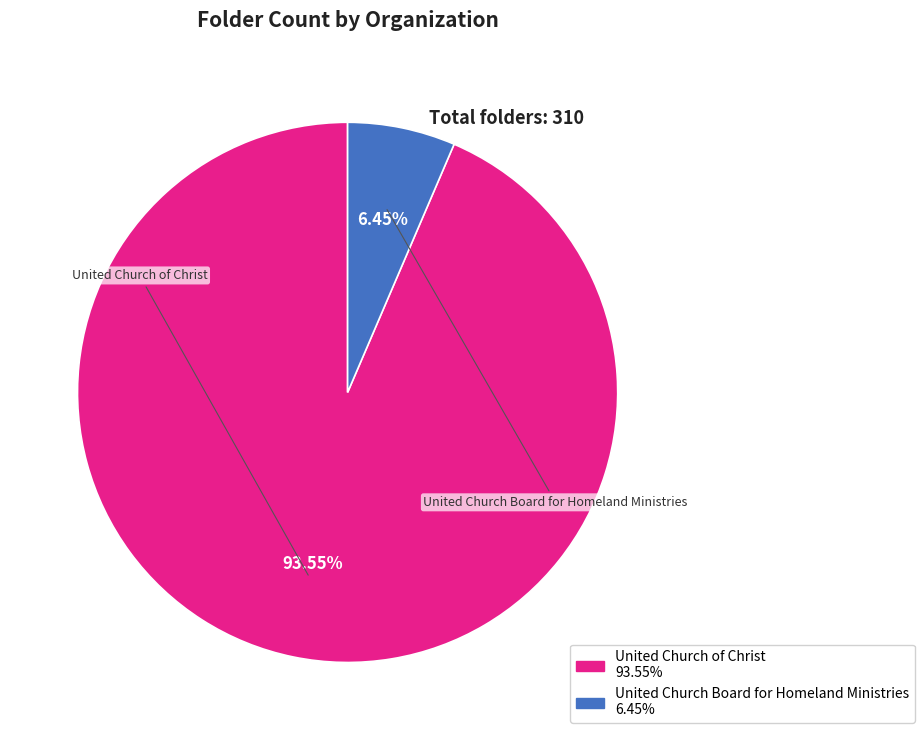

How many slices are in this pie chart?

2